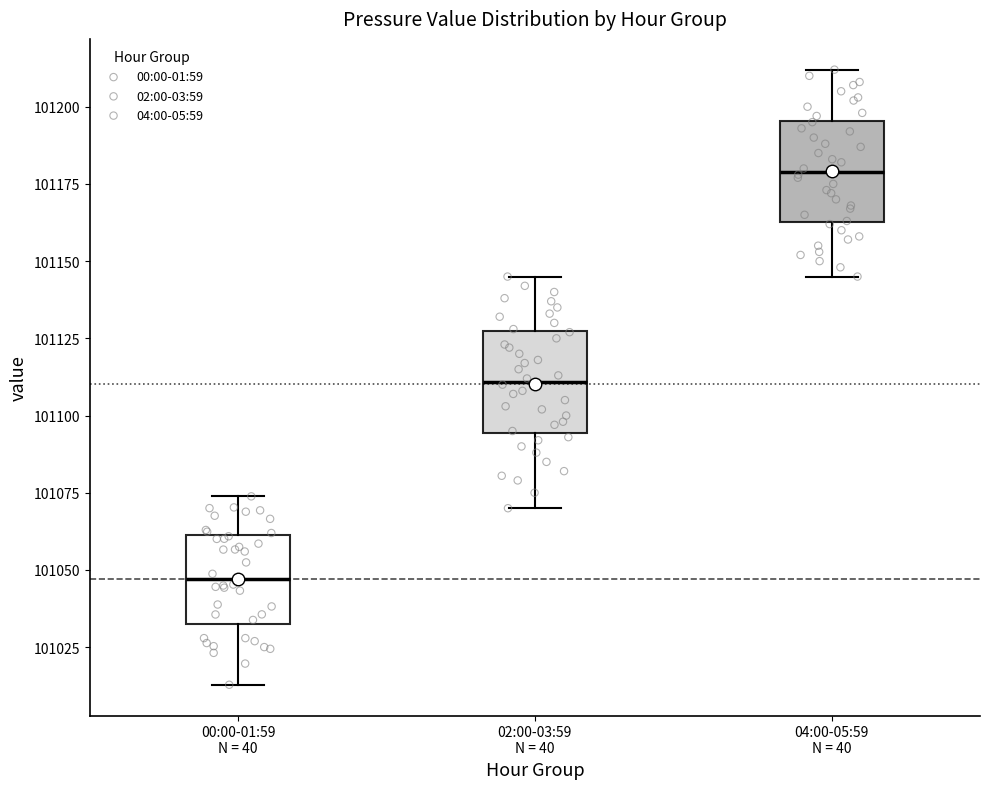

Which box has the lowest median line?

00:00-01:59 N = 40